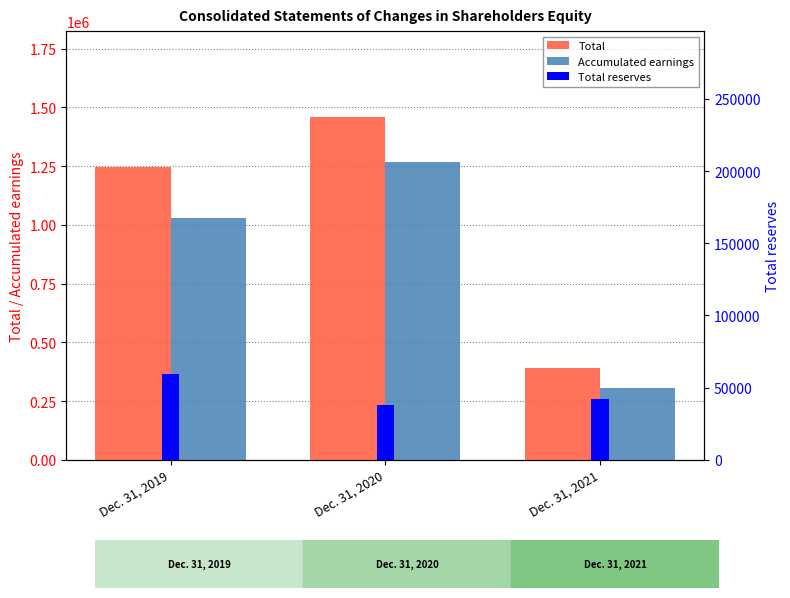

Which series has the largest total across all categories?

Total